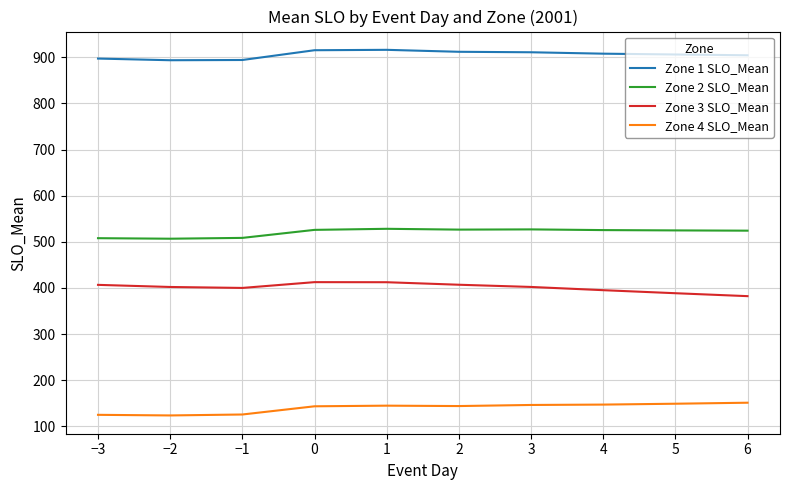

What is the difference between the maximum and minimum values in the Zone 4 SLO_Mean series?

27.6